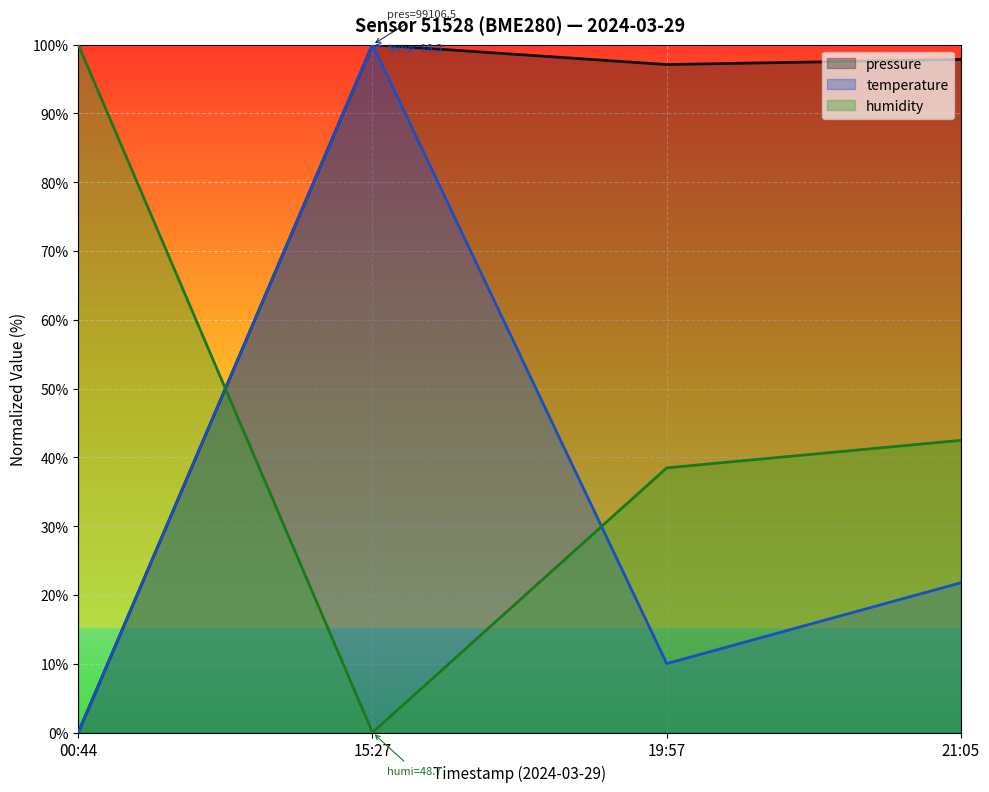

Rank the series at 21:05 from highest to lowest value.

pressure, humidity, temperature